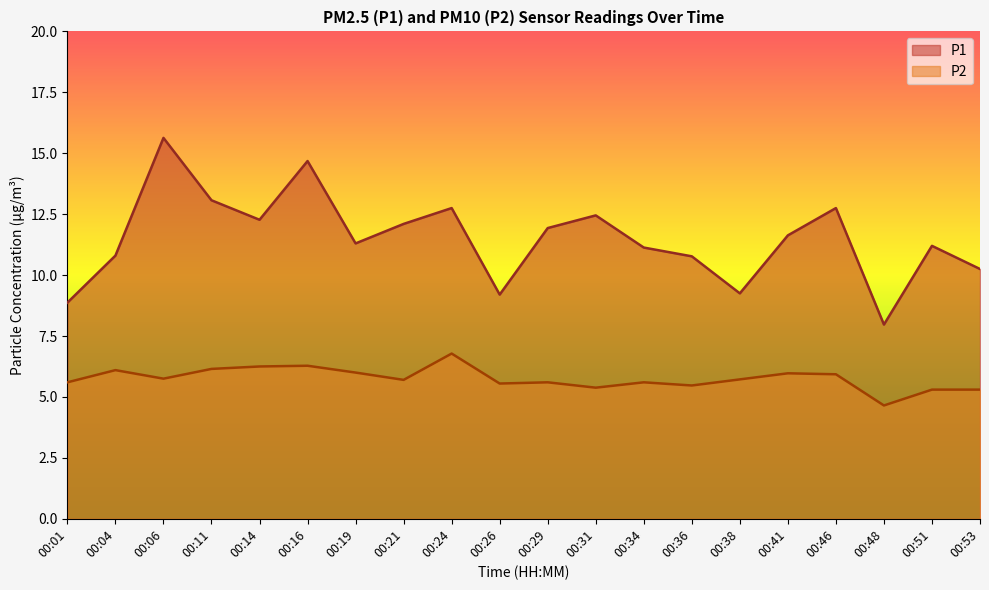

True or false: P1 has a value of 12.3 at 00:14.

True